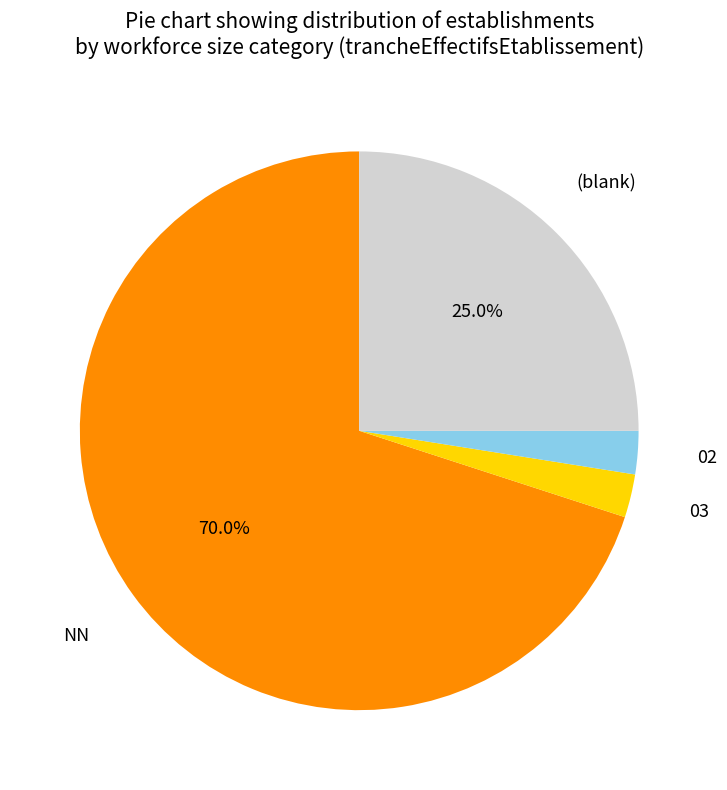

Is there a majority slice in this chart?

Yes